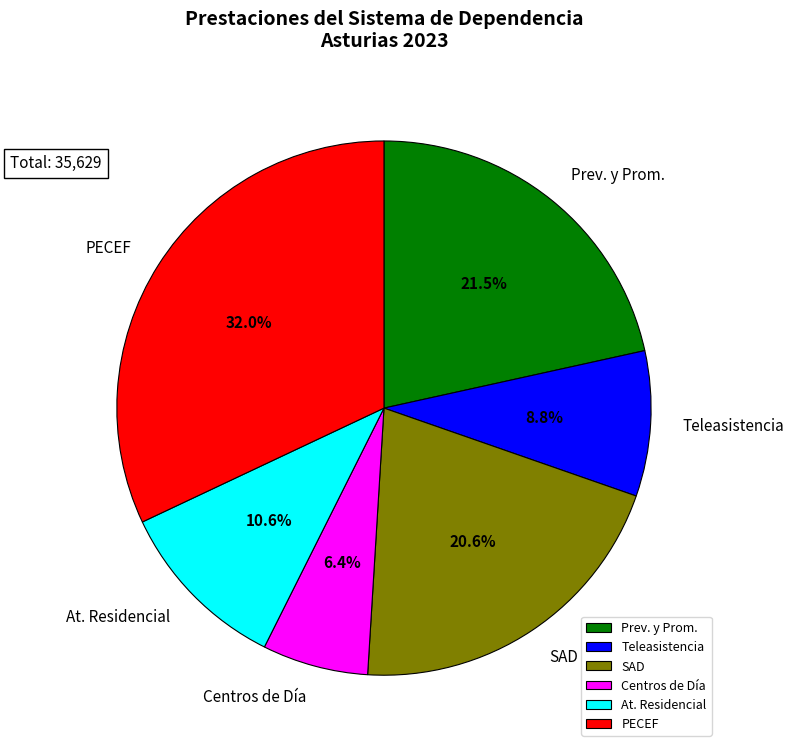

Does SAD account for over 50% of the chart?

No